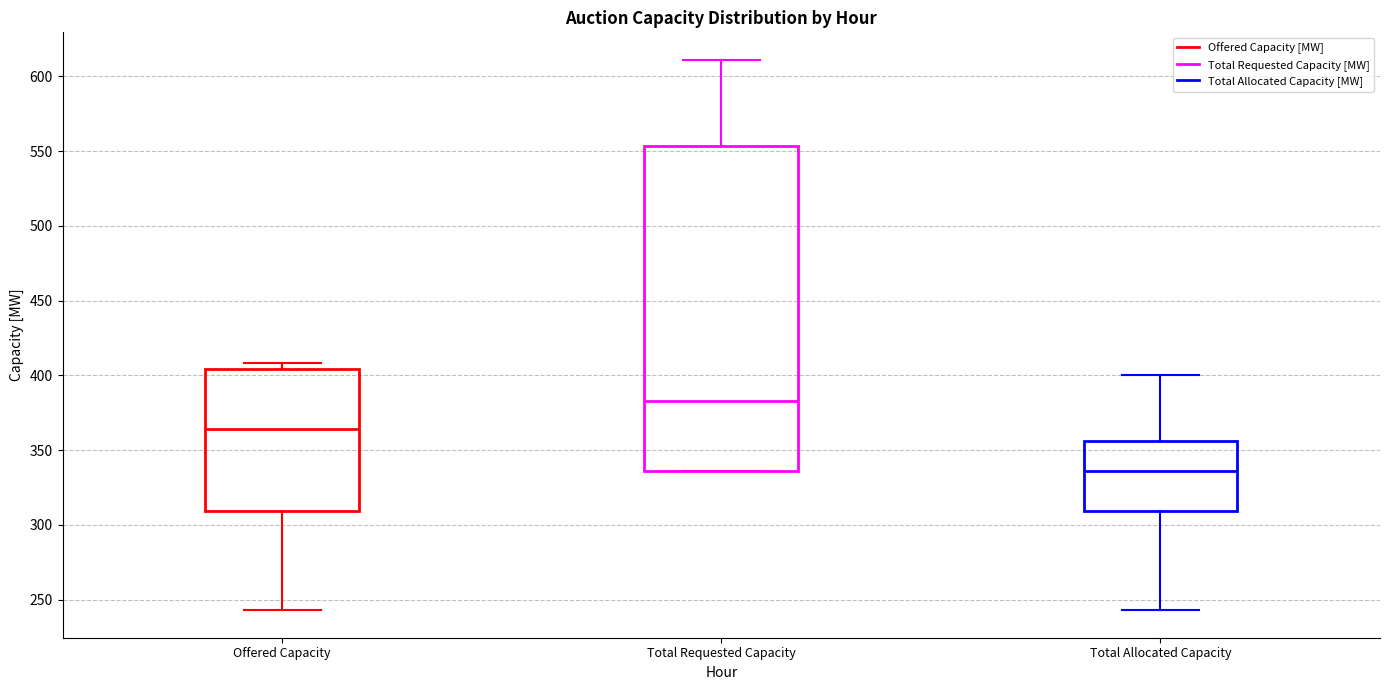

Reading left to right, read every box against the y-axis: the position of its median line, the range the box covers, and the ends of its whiskers. The values are not printed on the chart, so give them approximately, as read against the axis.

Offered Capacity: median 365, box 310 to 405, whiskers 245 to 410
Total Requested Capacity: median 385, box 335 to 555, whiskers 335 to 610
Total Allocated Capacity: median 335, box 310 to 355, whiskers 245 to 400